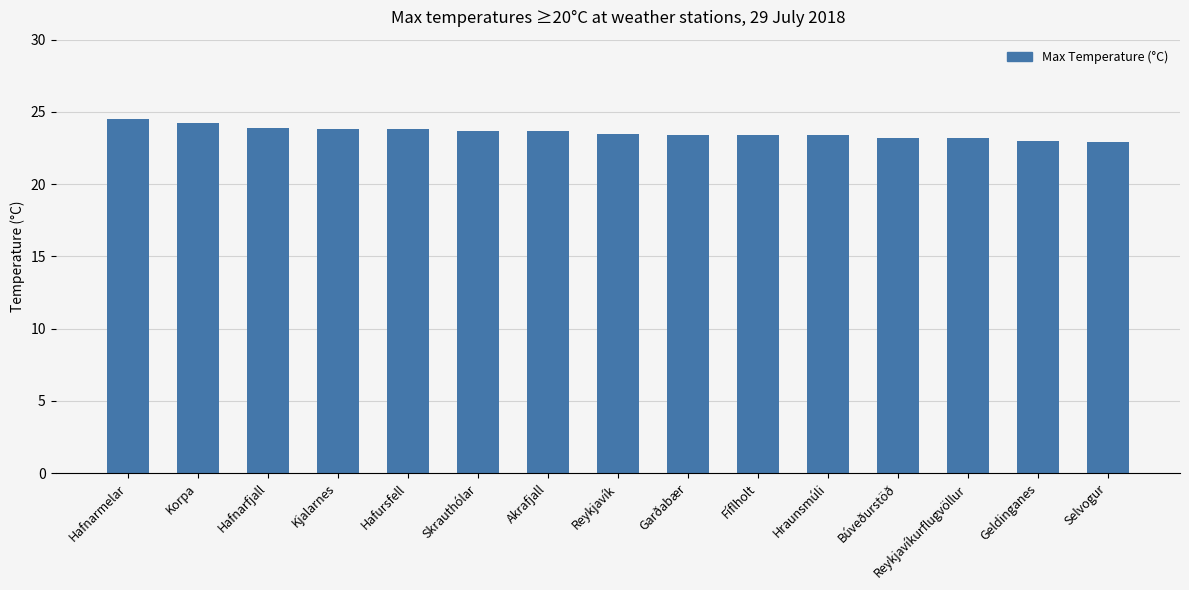

Does the chart contain any negative values?

No